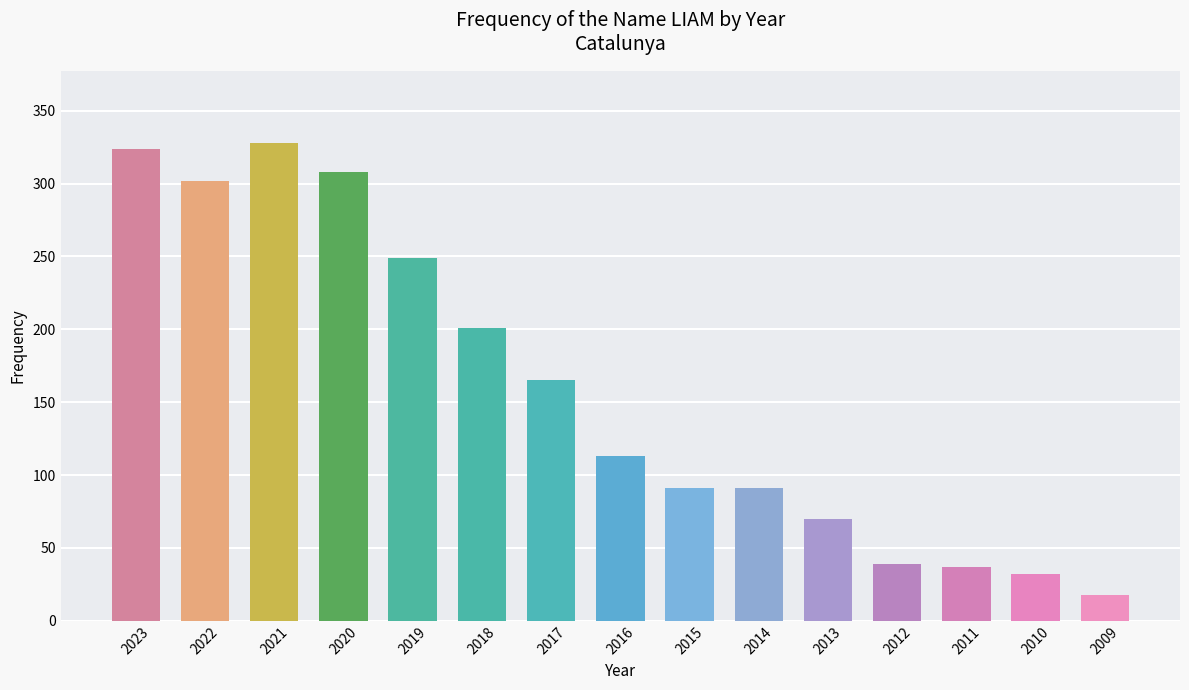

Reading right to left, extract all data points from this chart.

2009=18	2010=32	2011=37	2012=39	2013=70	2014=91	2015=91	2016=113	2017=165	2018=201	2019=249	2020=308	2021=328	2022=302	2023=324